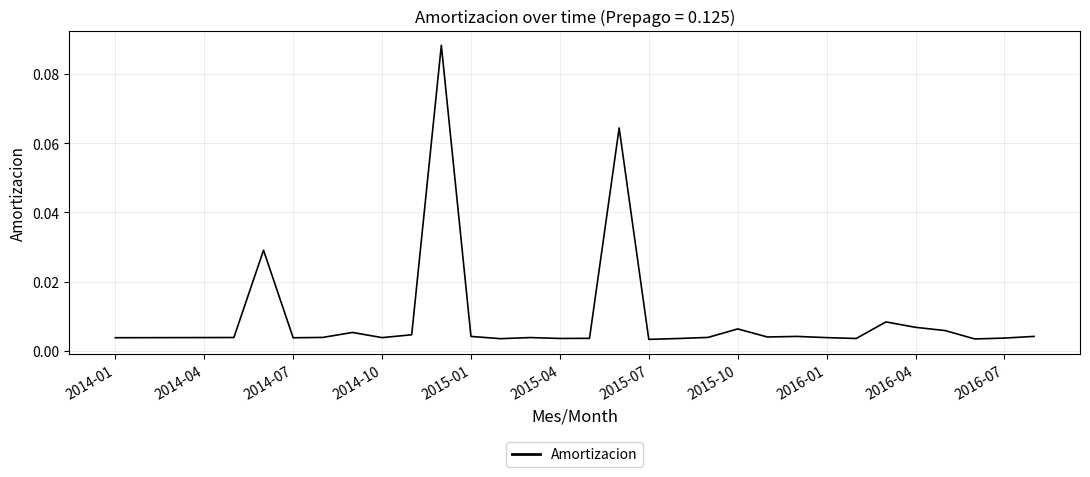

How many interior local valleys (lower than both neighbors) does the data have?

8